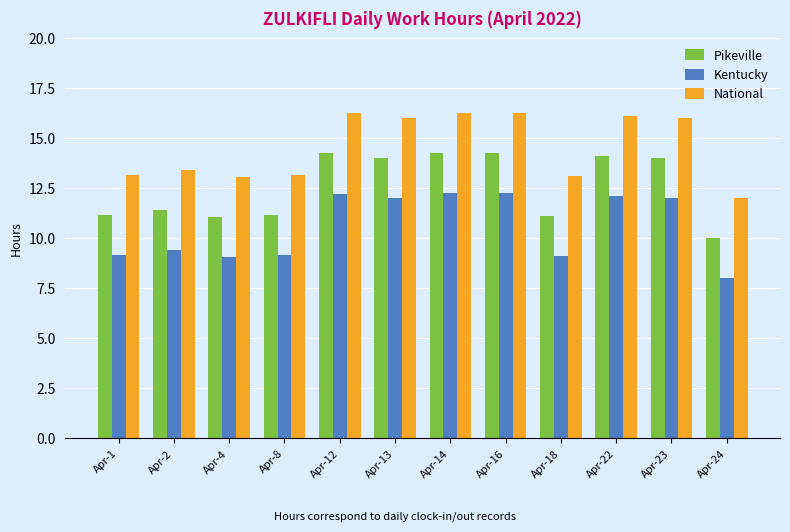

How many data points in National are less than 16?

6